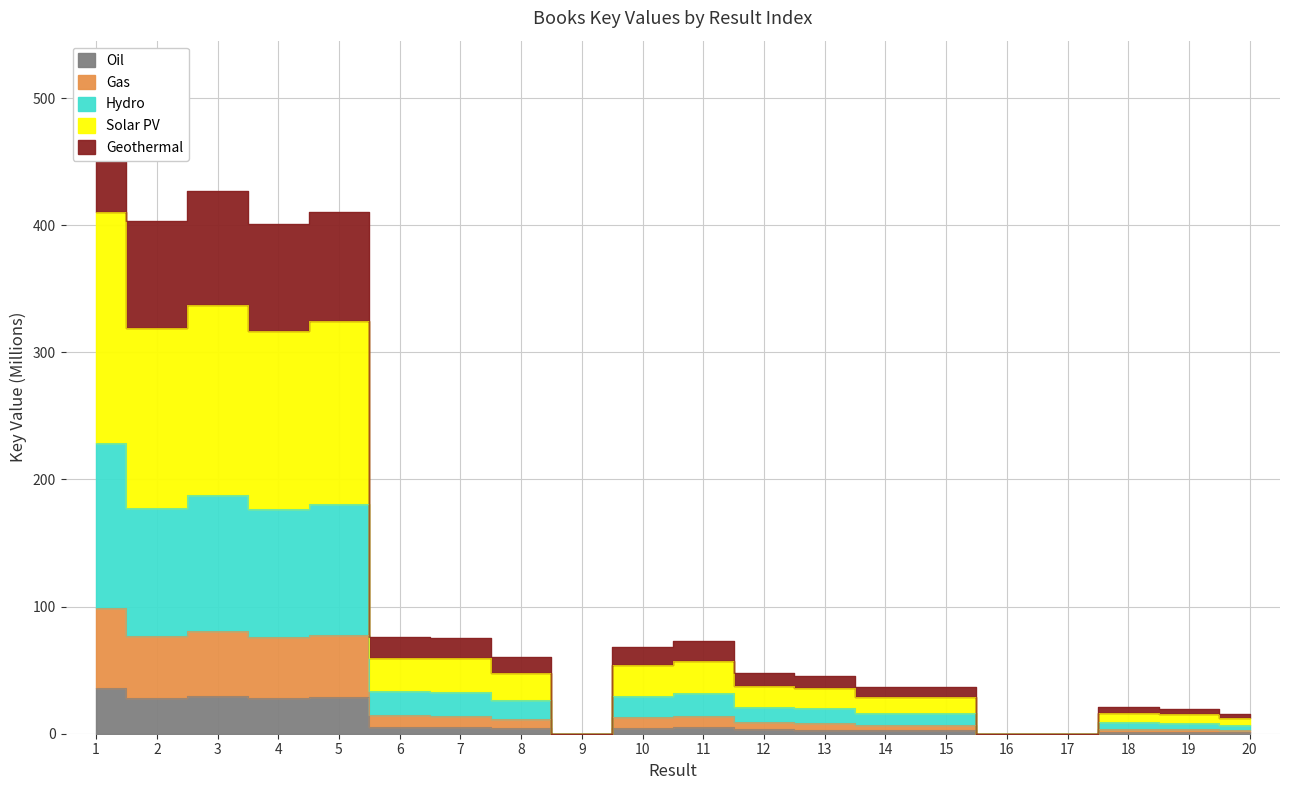

What is the value of the 3rd point from the left?

81.1